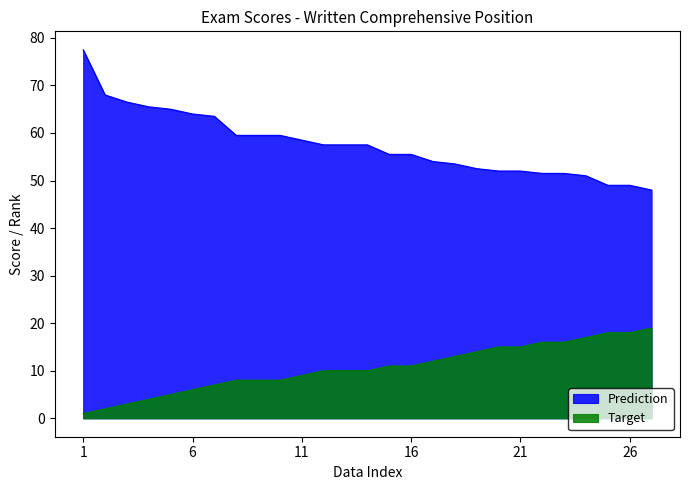

True or false: Prediction has more than 0 interior local peaks.

False